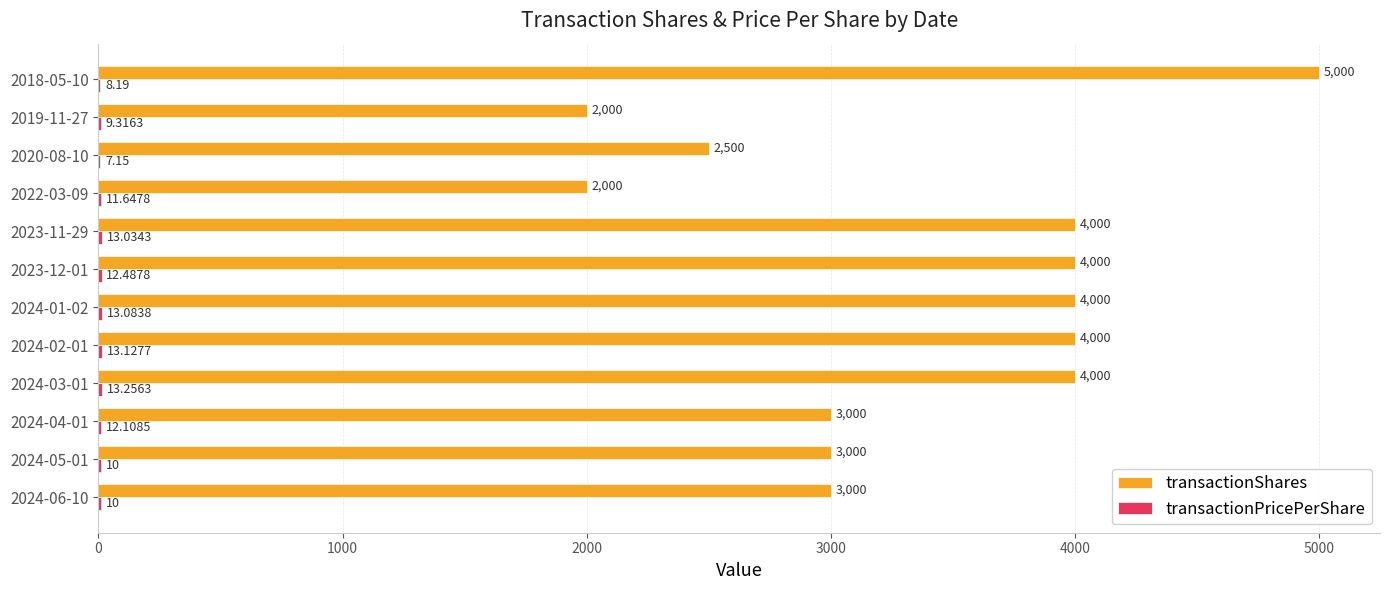

Which series has the largest total across all categories?

transactionShares